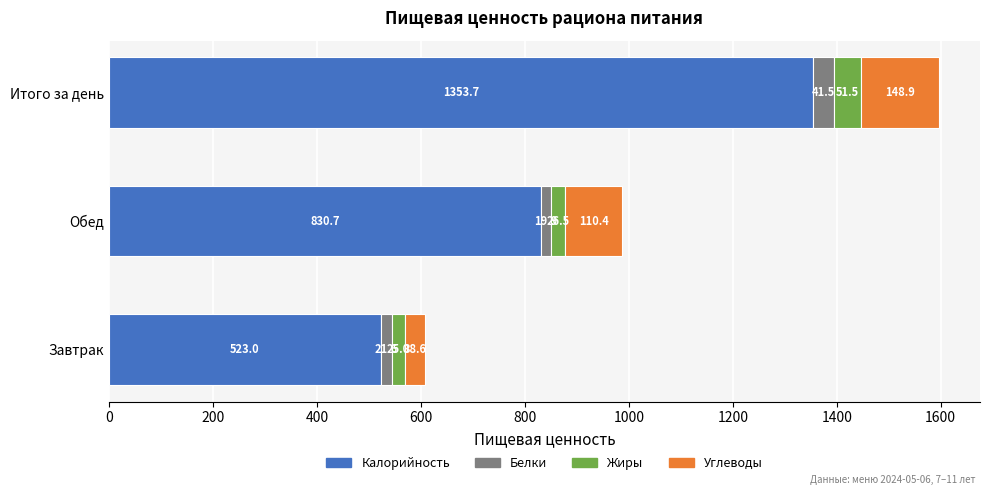

What is the difference between the maximum and minimum values in the Калорийность series?

830.7